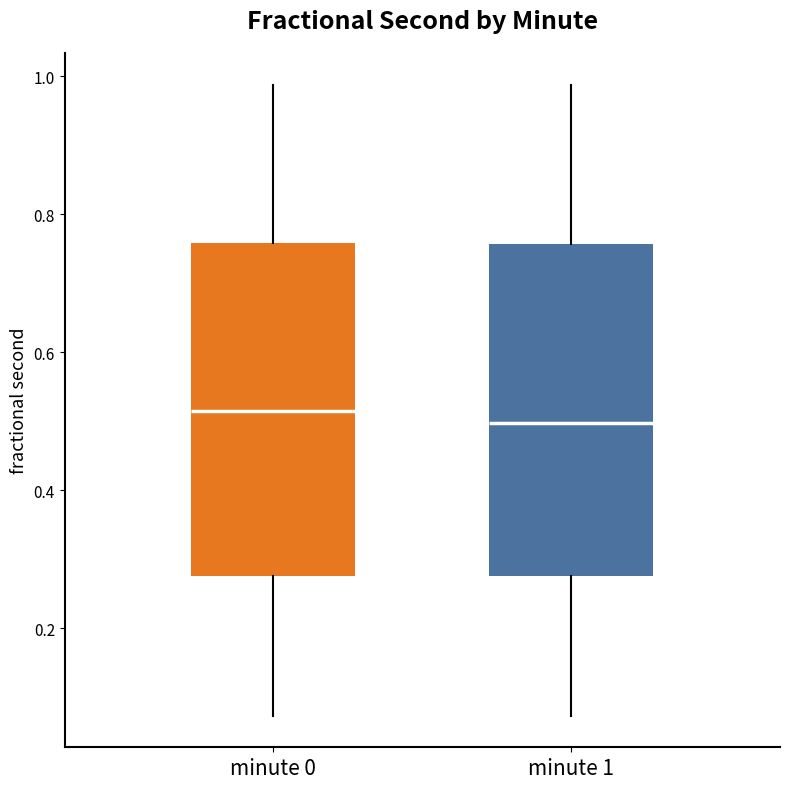

Reading left to right, transcribe this box plot: for each box, give where its median line is, the range the box spans, and where its two whiskers end, as read against the y-axis. The values are not printed on the chart, so give them approximately, as read against the axis.

minute 0: median 0.52, box 0.28 to 0.76, whiskers 0.08 to 0.98
minute 1: median 0.50, box 0.28 to 0.76, whiskers 0.08 to 0.98